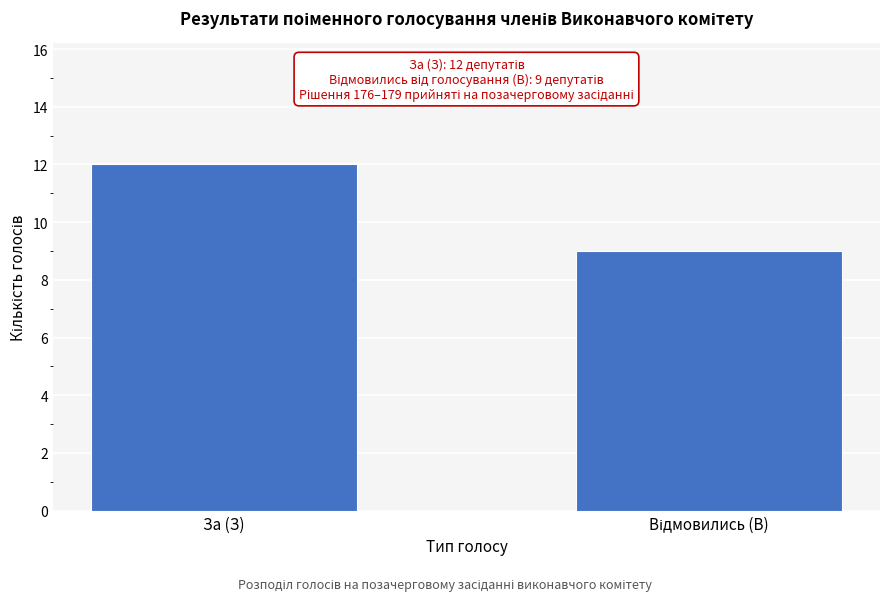

Reading left to right, list all the values displayed in this chart.

12	9